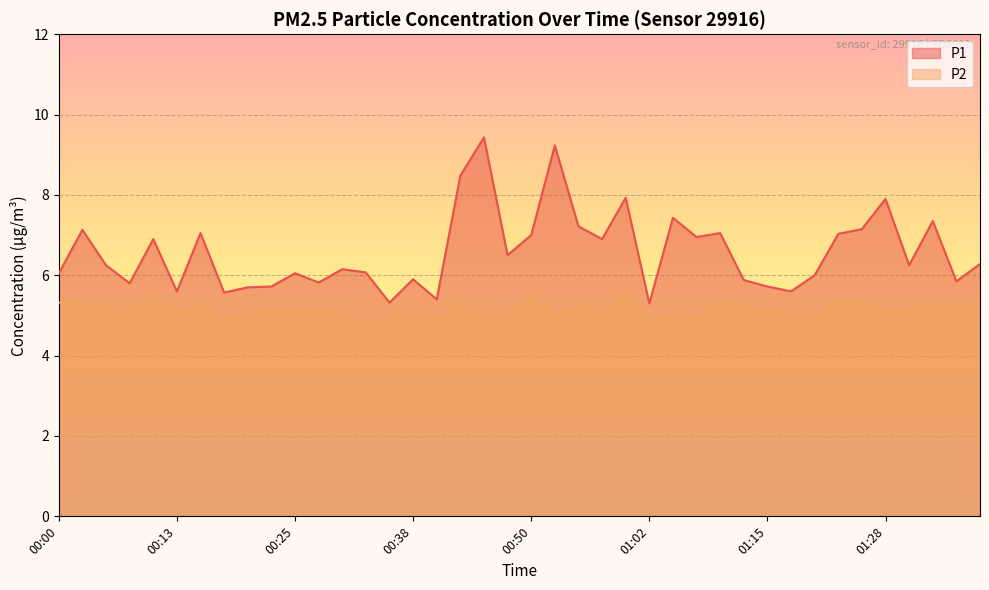

What is the sum of the P2 values at 01:30 and 00:08?

10.4